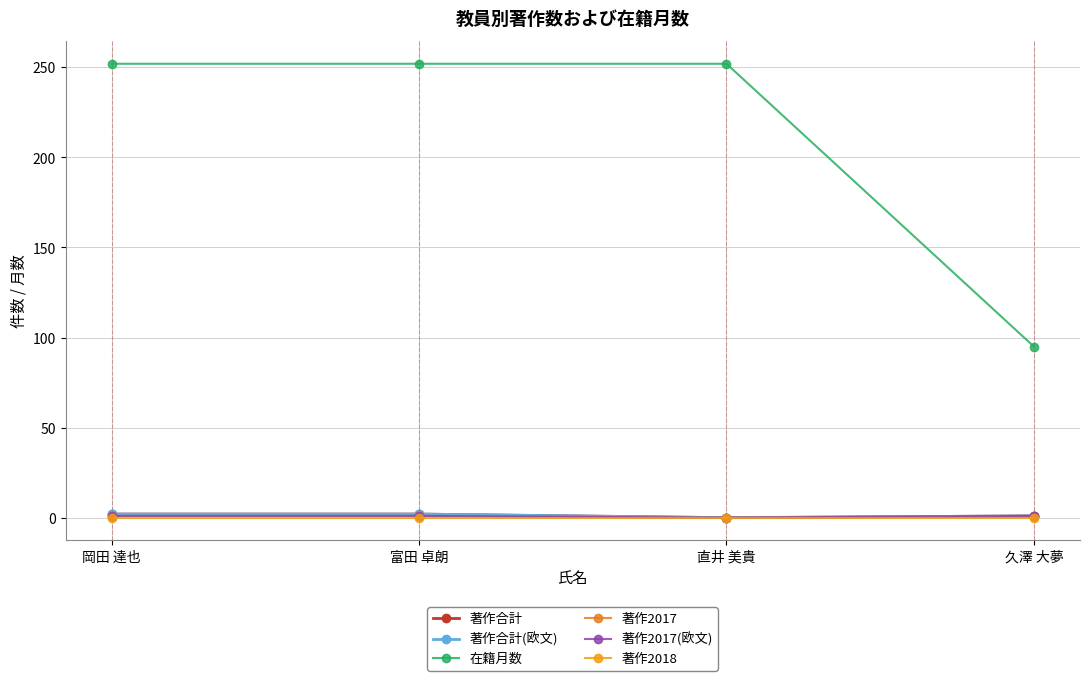

How many lines are shown in the chart?

6